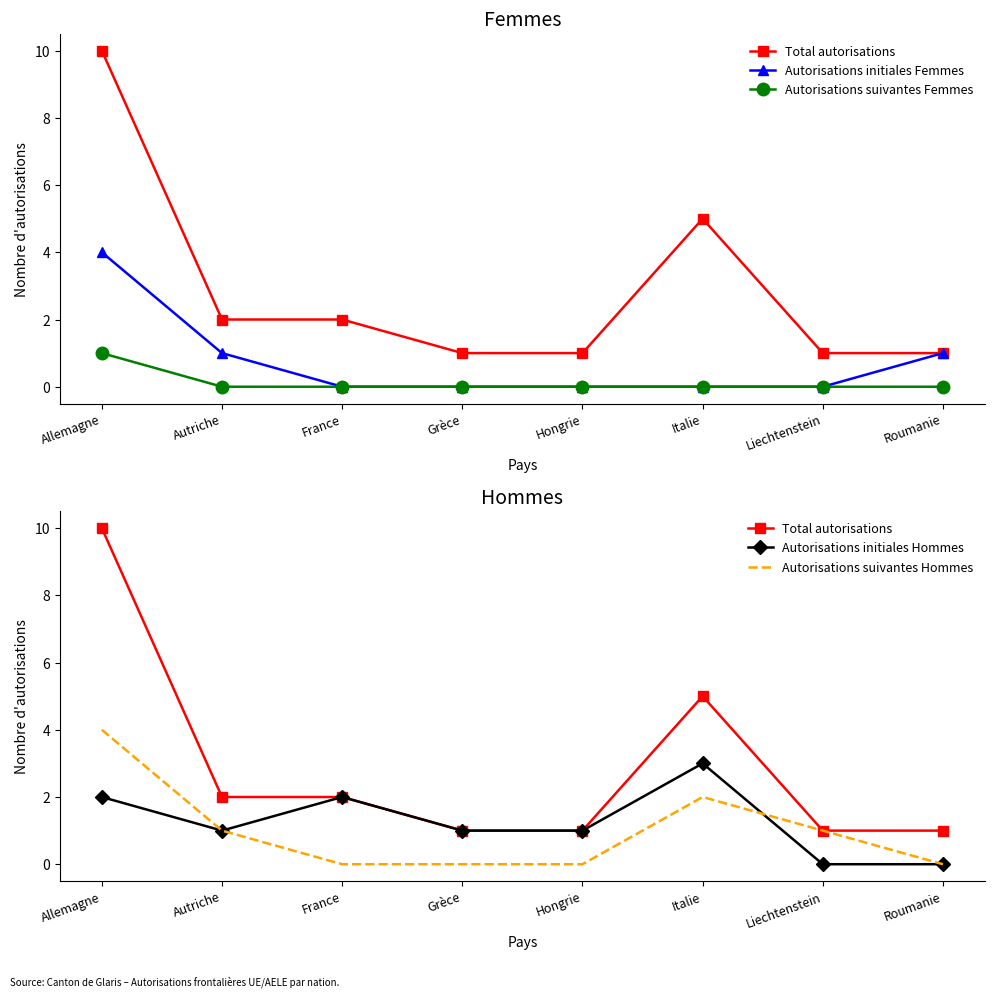

Between Autriche and Roumanie, which series saw the biggest shift?

Total autorisations